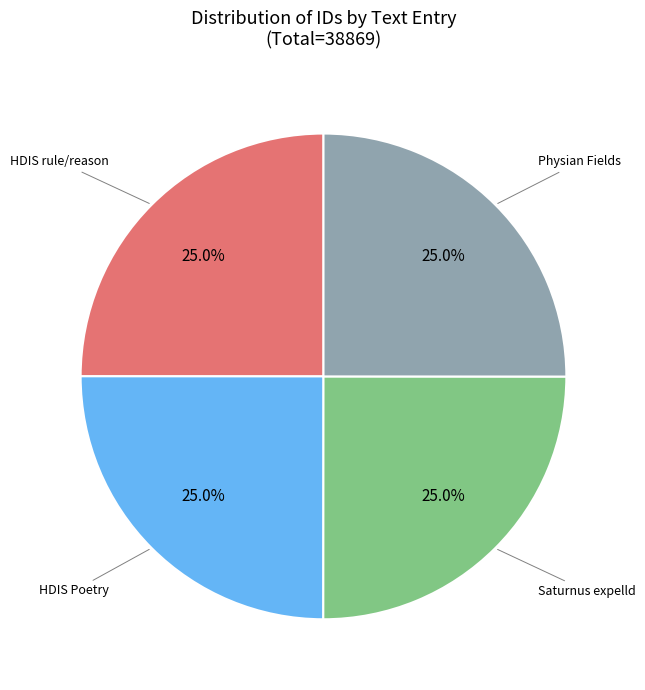

Is there a majority slice in this chart?

No